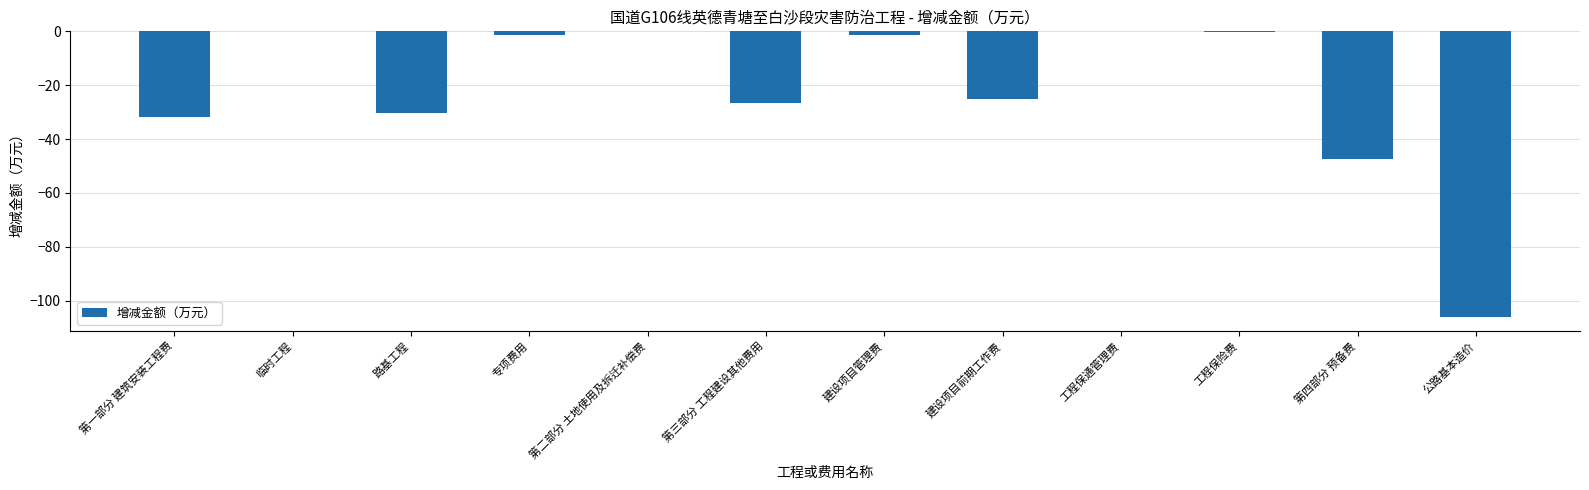

What is the sum of the values at 路基工程 and 临时工程?

-30.4